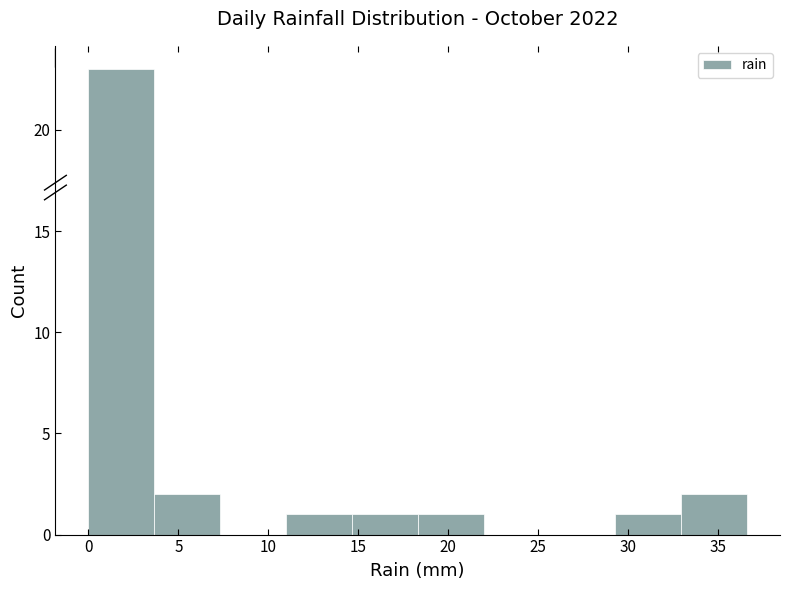

How tall is the bar that spans 18.5 to 22.0 on the x-axis? Neither the bar edges nor the heights are printed on the chart, so give them approximately, as read against the axes.

1